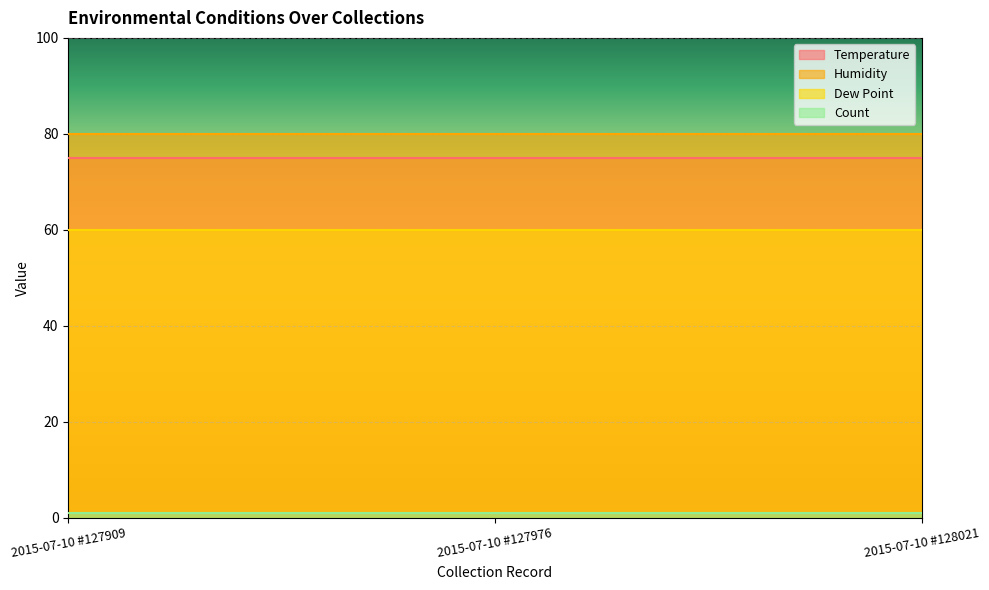

Does the chart display data point markers on the line(s)?

No